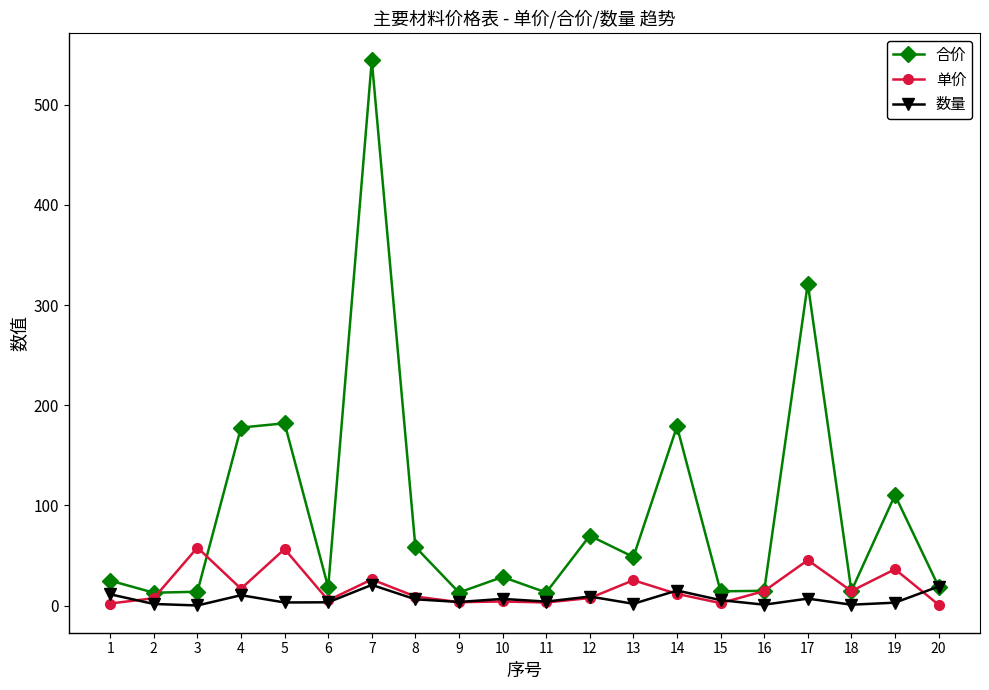

What is the value of the 单价 point at the 8th from the left?

9.2